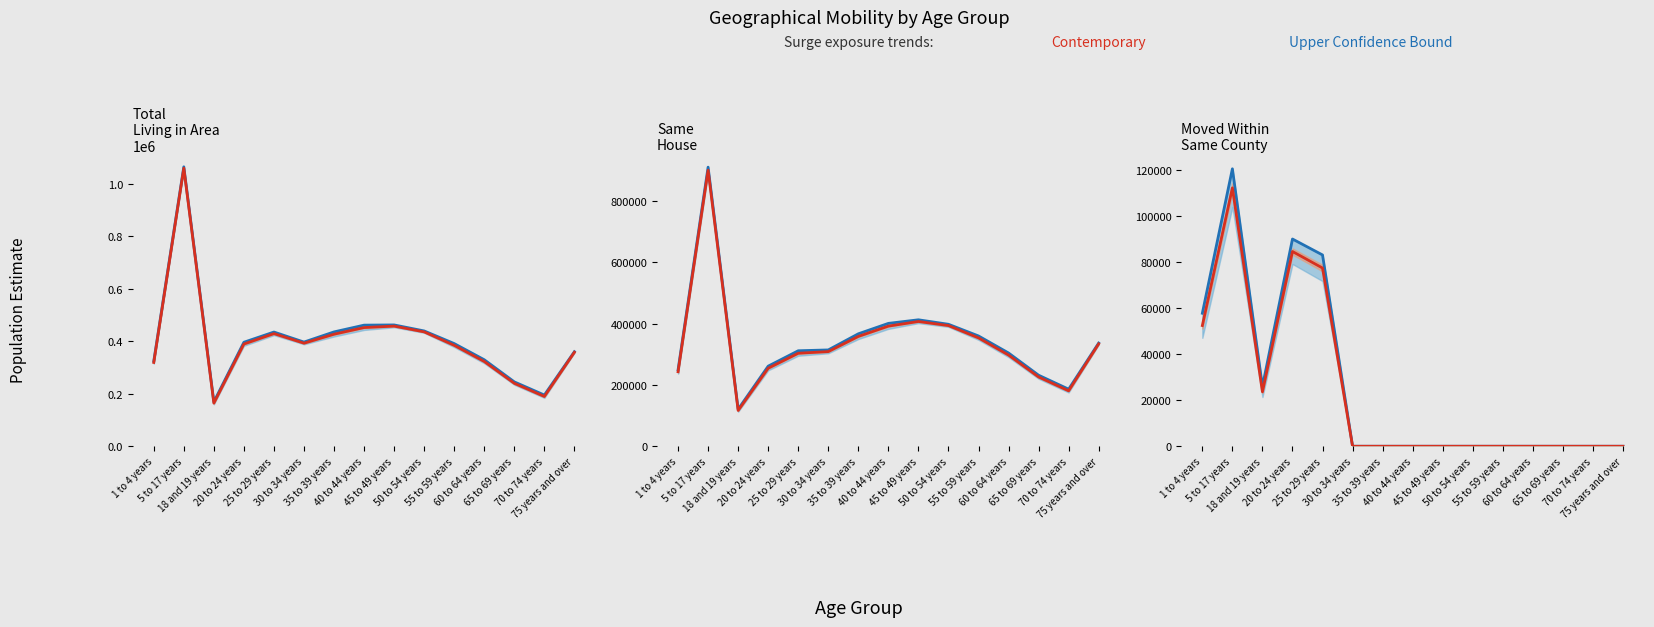

Where is the first local minimum for Estimate (estout)?

18 and 19 years